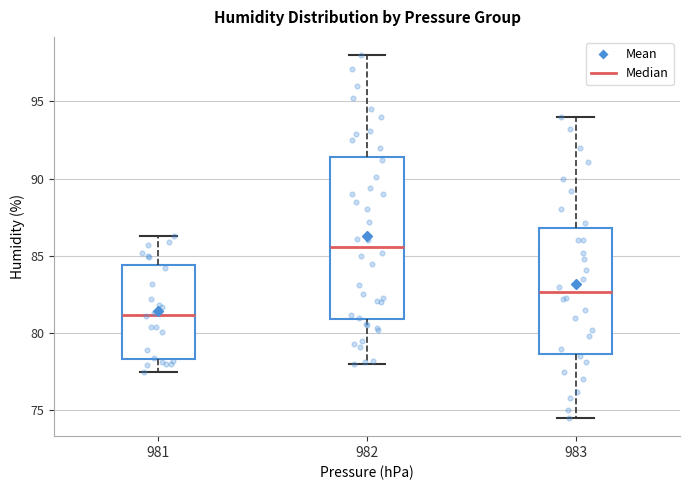

Where does the median line of the box at x = 981 sit on the y-axis? The values are not printed on the chart, so give them approximately, as read against the axis.

81.0